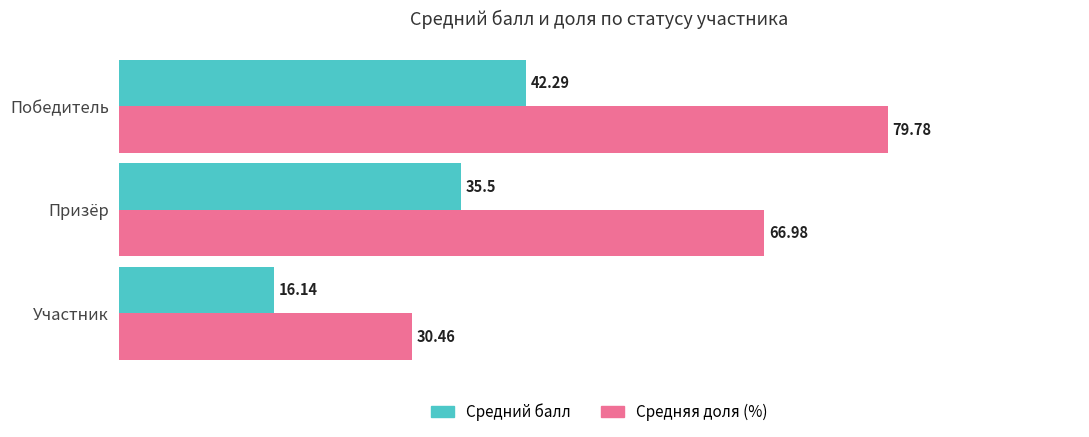

List the series in order of their overall mean, lowest first.

Средний балл, Средняя доля (%)